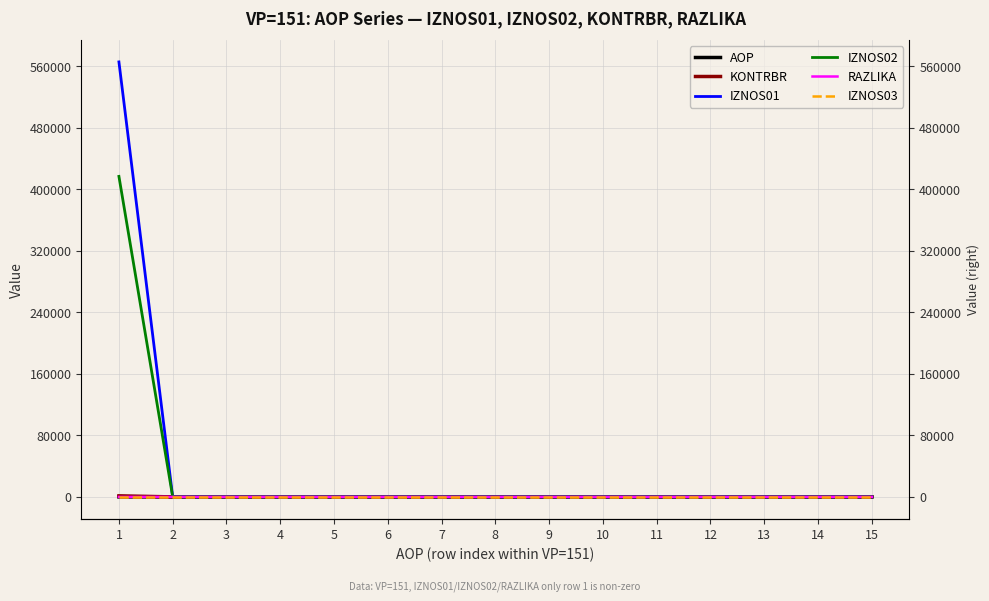

What is the sum of the AOP values at 15 and 3?

18.0